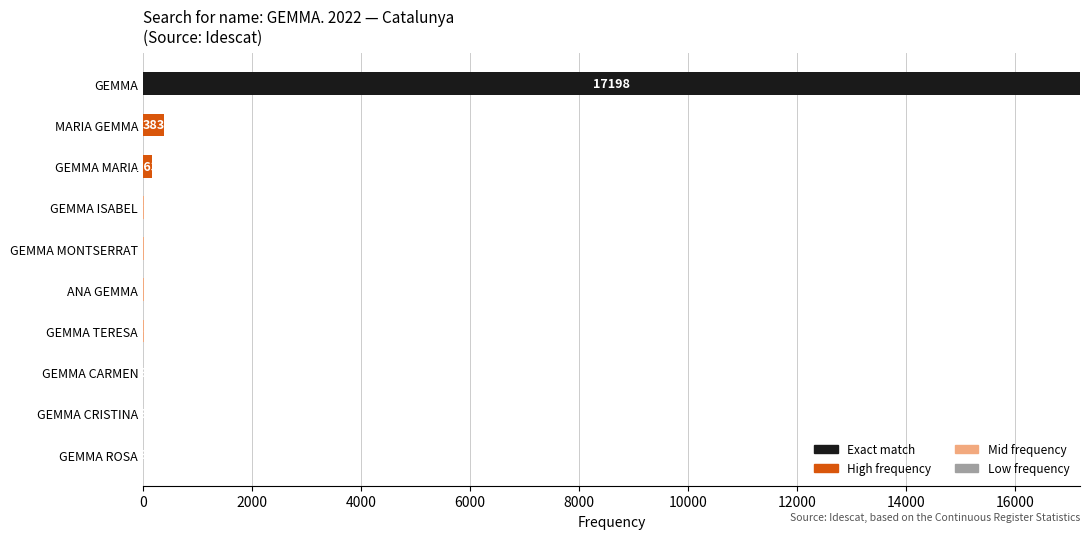

At which category is the sum across all series the highest?

GEMMA